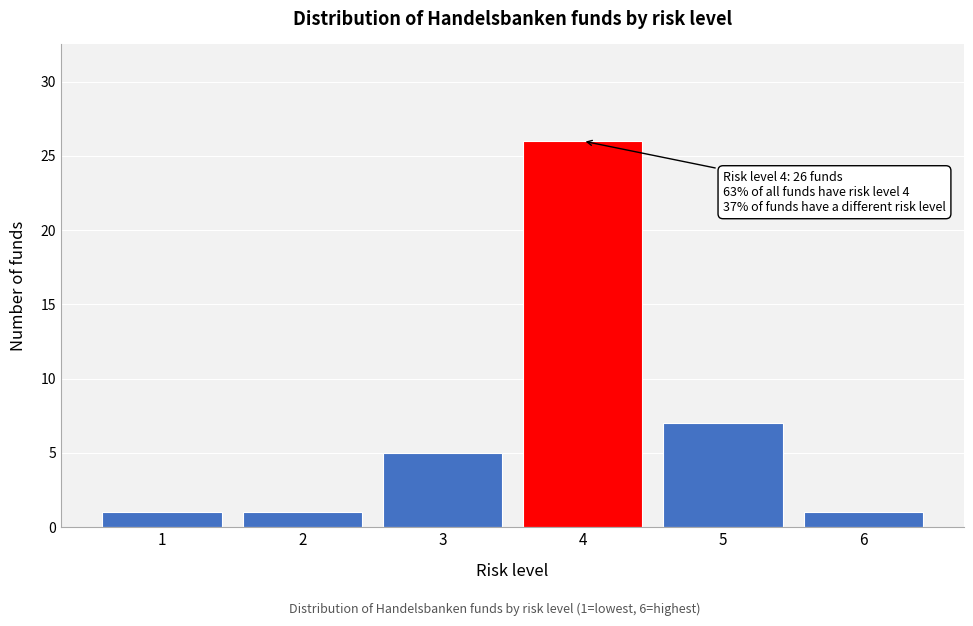

Reading left to right, what are all the values shown in this chart?

1=1	2=1	3=5	4=26	5=7	6=1